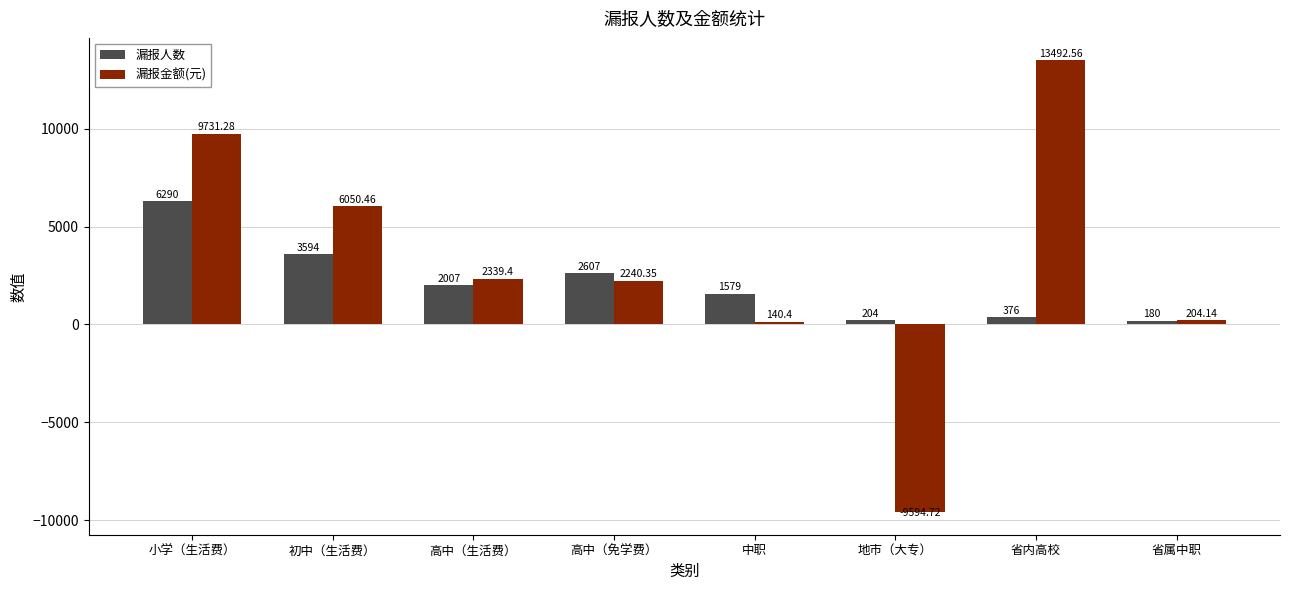

What is the total value across all series at 高中（免学费）?

4847.4